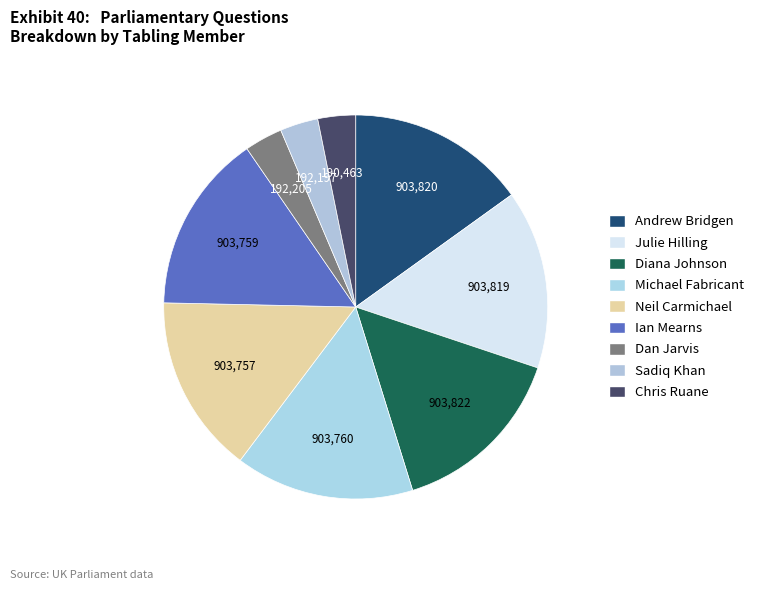

To the nearest percent, what is the difference between the Julie Hilling and Chris Ruane slice percentages?

12%